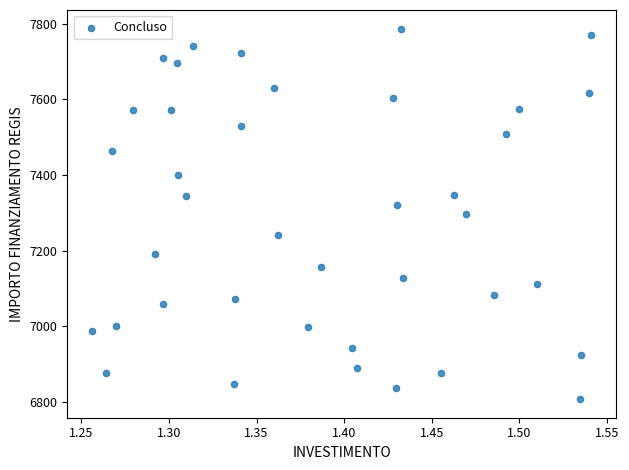

What is the range of Y values (max minus min)?

981.4